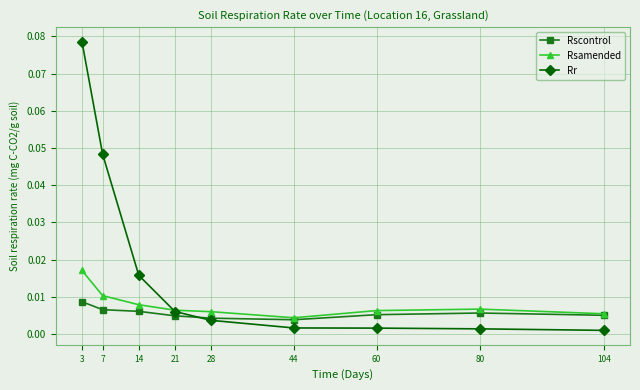

Which series changed the most between 7 and 28?

Rr